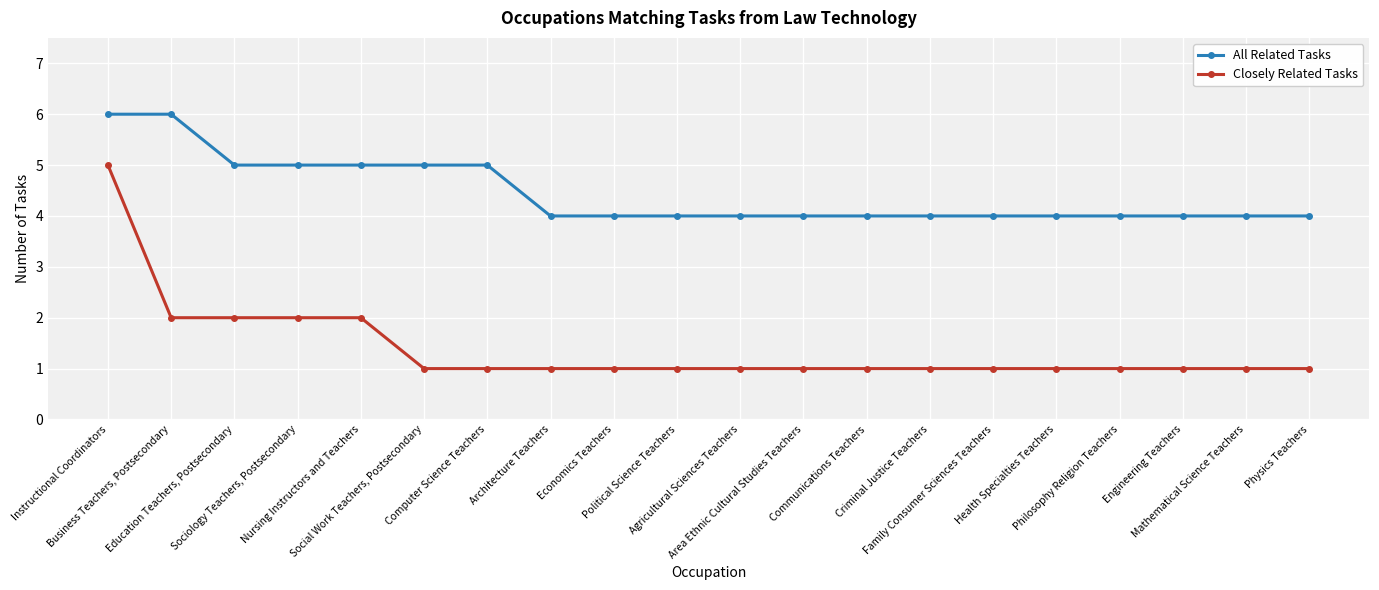

What are all the series names shown in the legend?

All Related Tasks, Closely Related Tasks